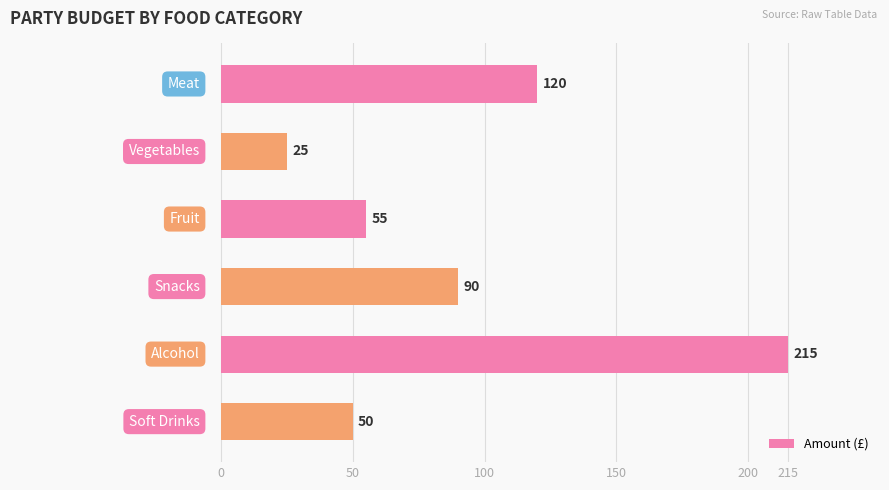

What is the minimum value shown in the chart?

25